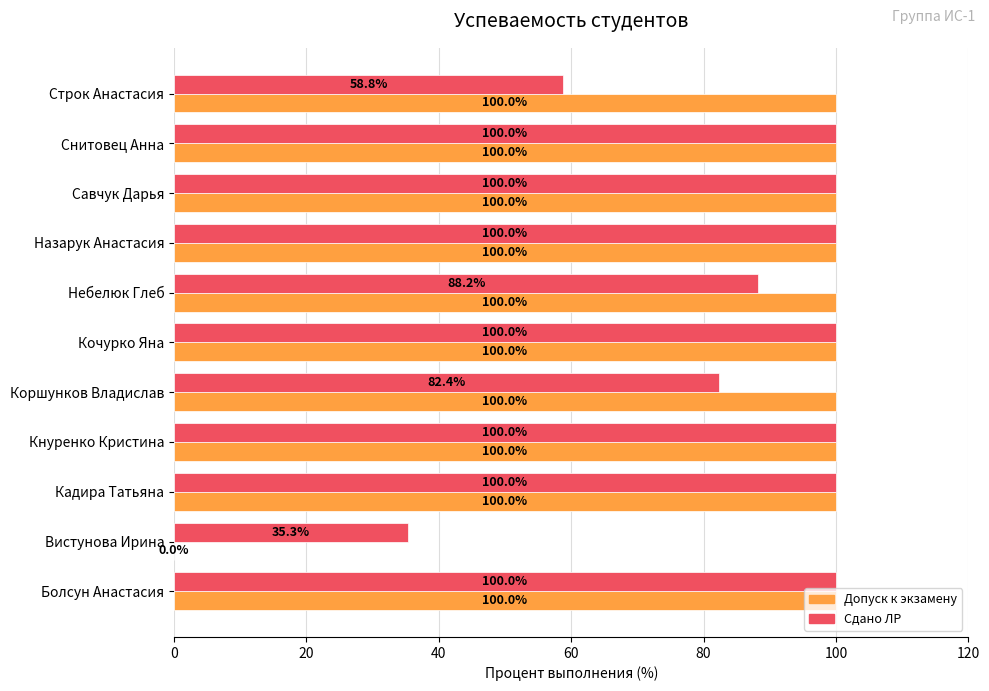

What is the sum of all Сдано ЛР values?

964.7